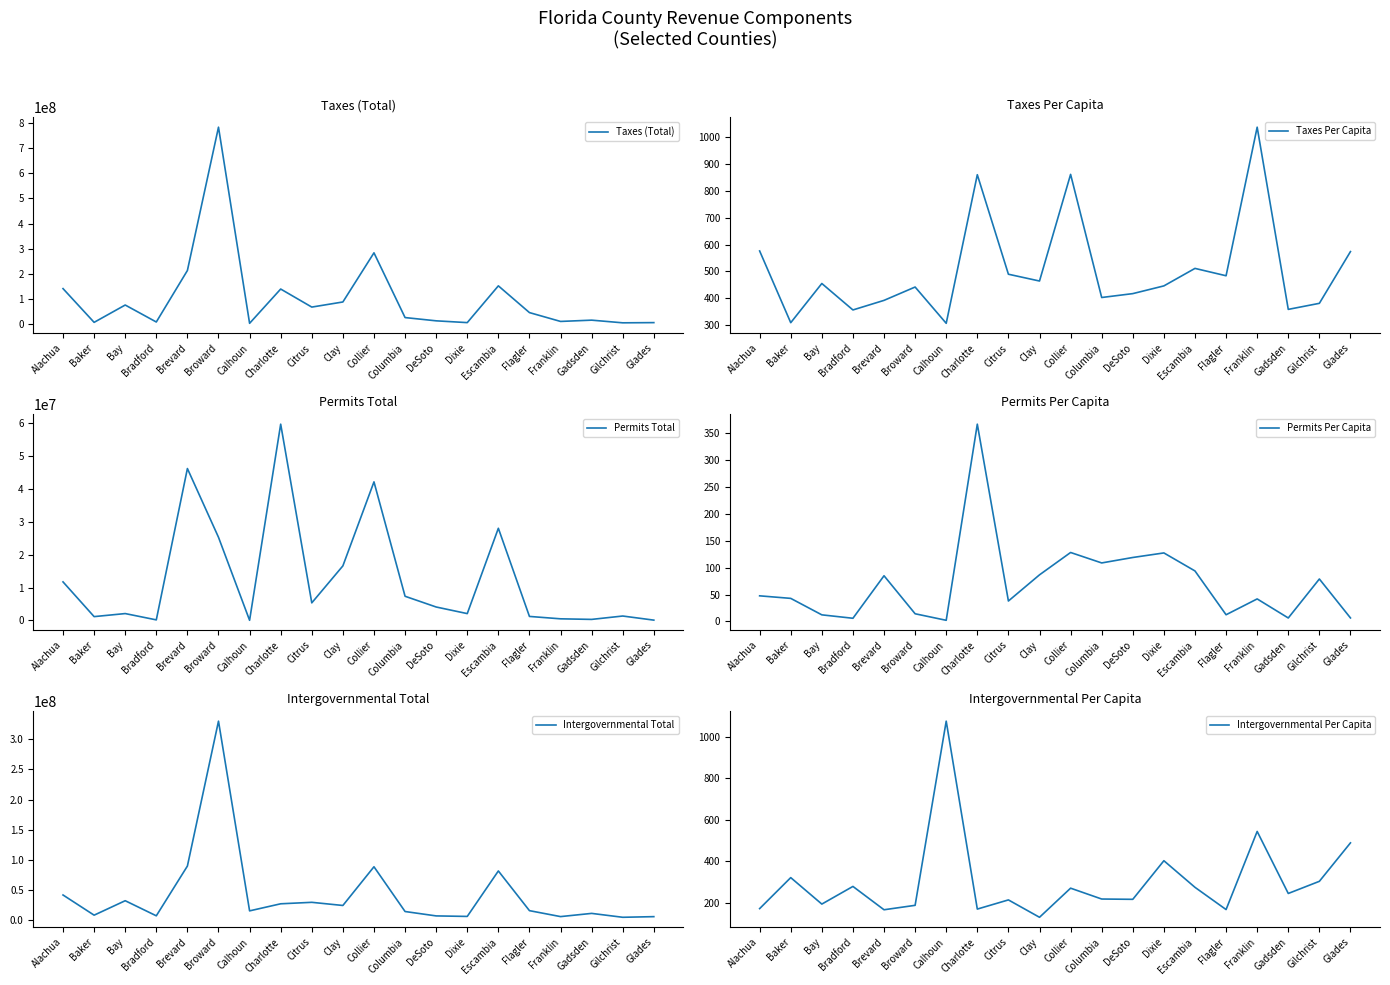

What is the difference between the Permits Total values at Alachua and Flagler?

10519994